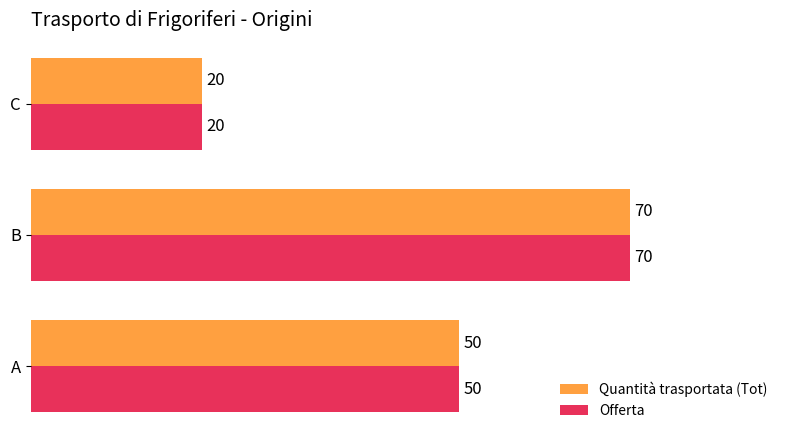

How many series are shown in this chart?

2